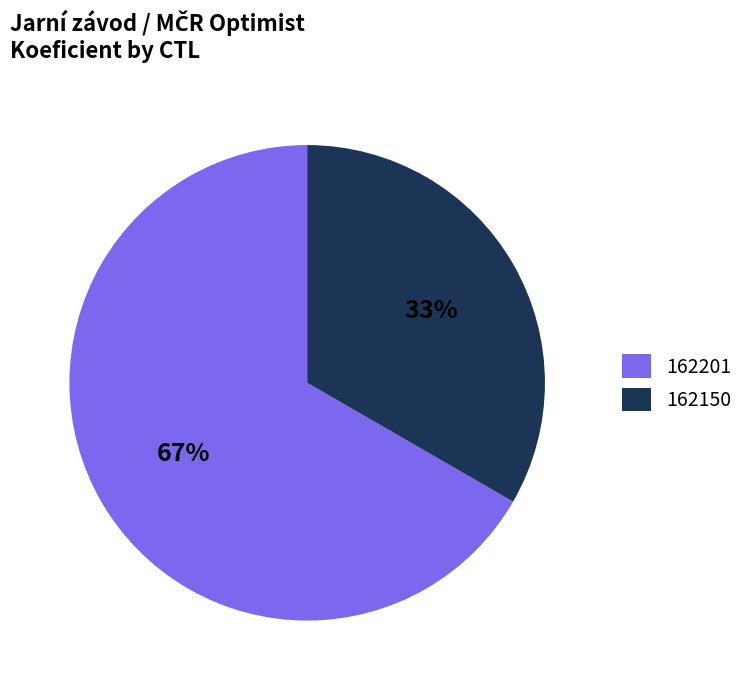

The 162150 slice represents 33% of the pie. True or false?

True